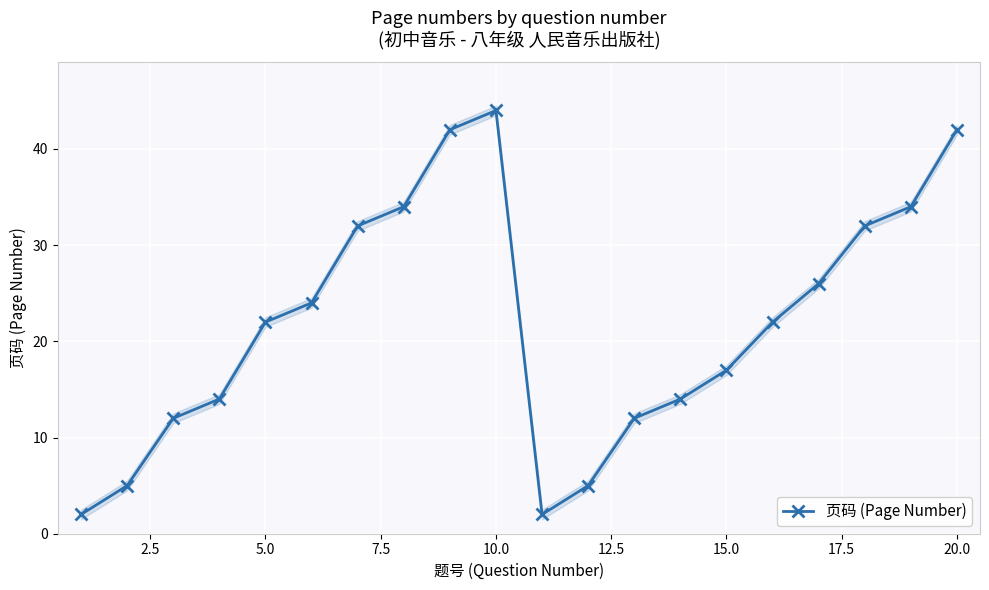

True or false: 页码 (Page Number) has a value of 44 at 10.0.

True